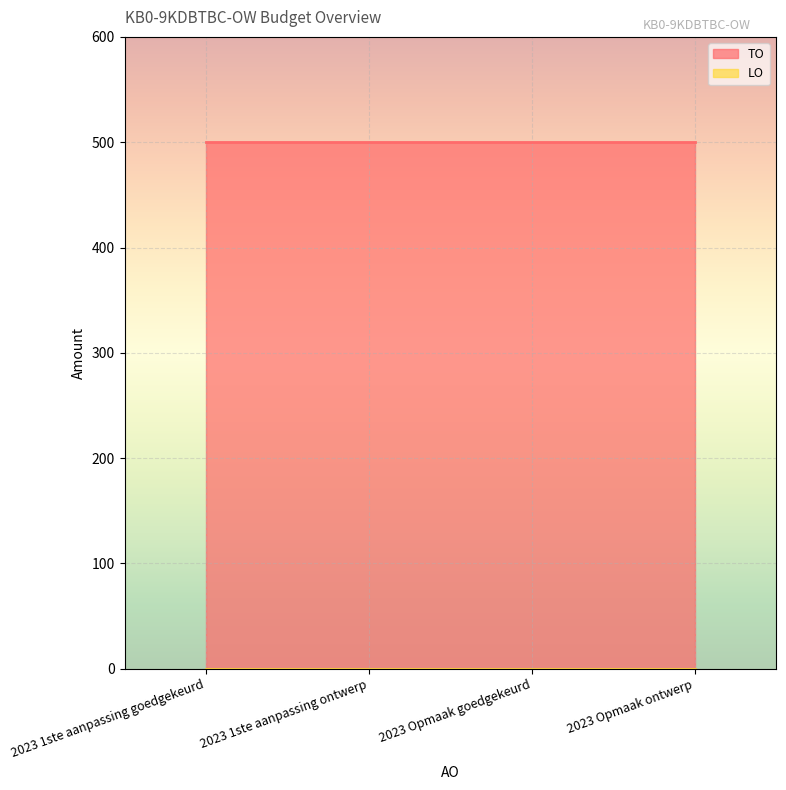

What is the greatest value displayed?

500